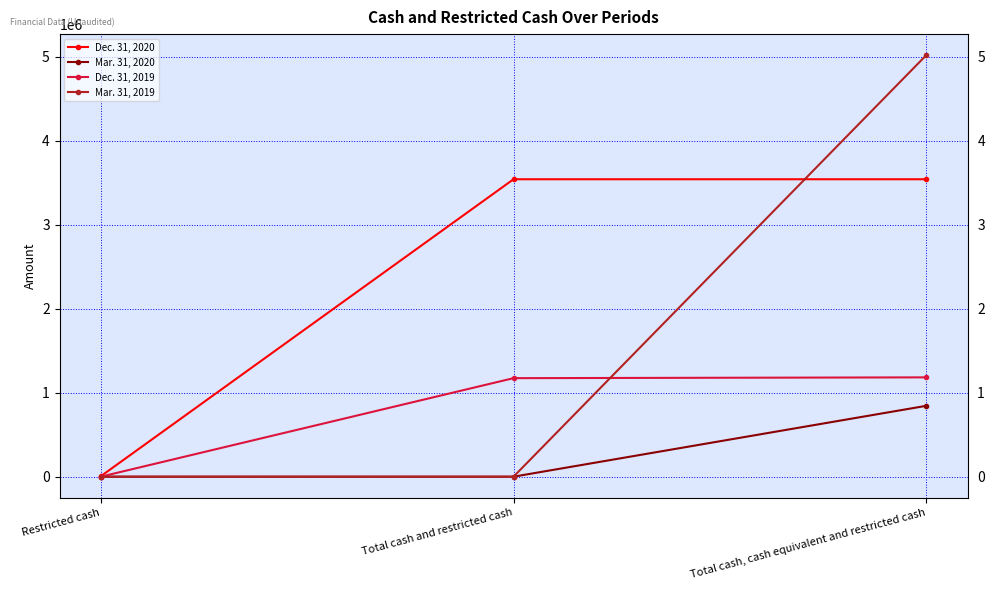

How many distinct data groups are displayed?

4